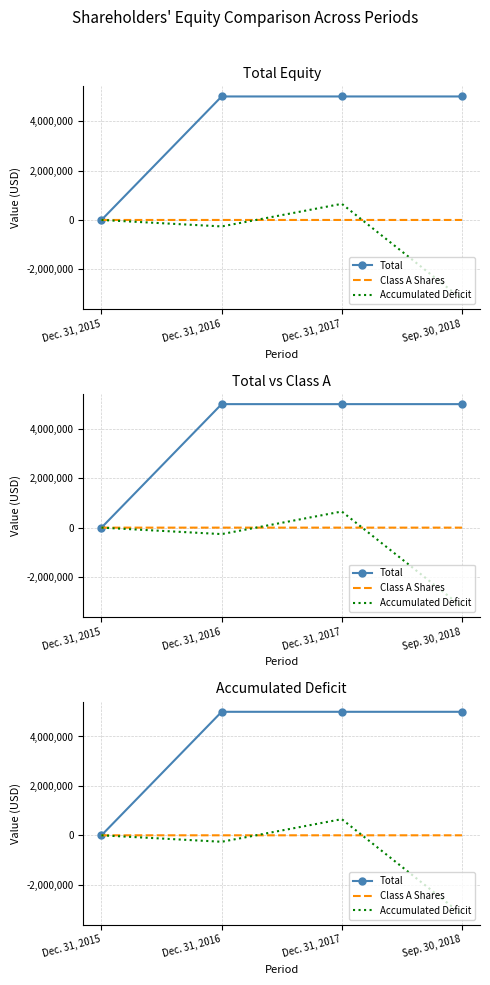

How many values in the Total series are below 5000001?

1